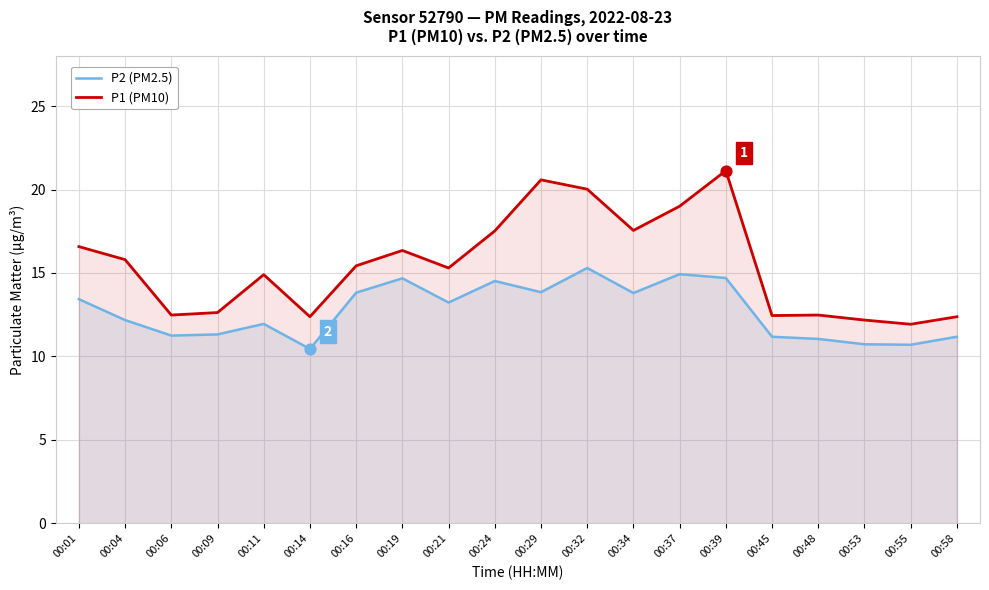

Is the value of P2 (PM2.5) at 00:19 greater than the value of P1 (PM10) at 00:48?

Yes